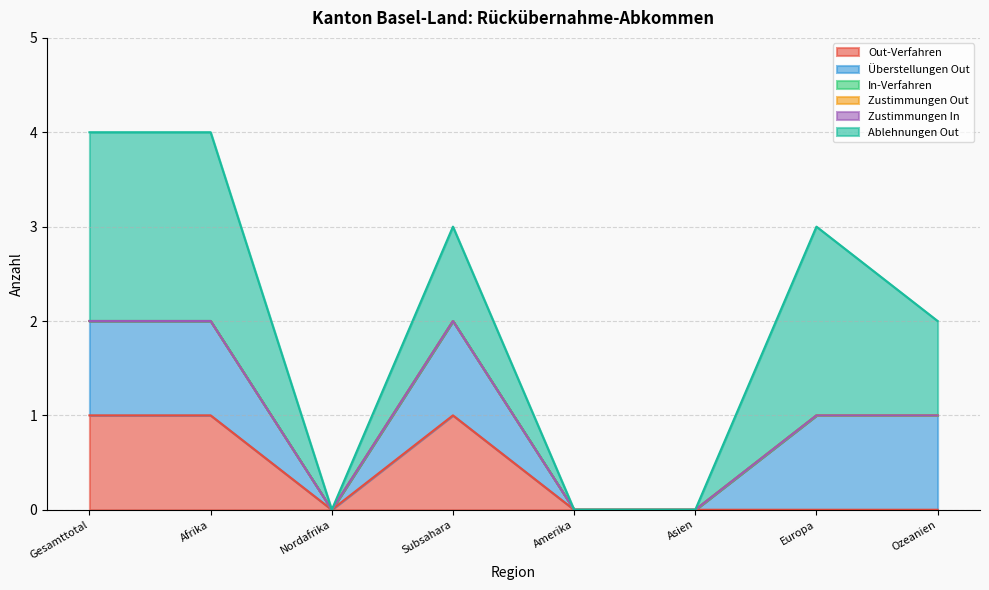

Reading left to right, list all the values displayed in this chart.

Out-Verfahren: 1	1	0	1	0	0	0	0
Überstellungen Out: 1	1	0	1	0	0	1	1
In-Verfahren: 0	0	0	0	0	0	0	0
Zustimmungen Out: 0	0	0	0	0	0	0	0
Zustimmungen In: 0	0	0	0	0	0	0	0
Ablehnungen Out: 2	2	0	1	0	0	2	1